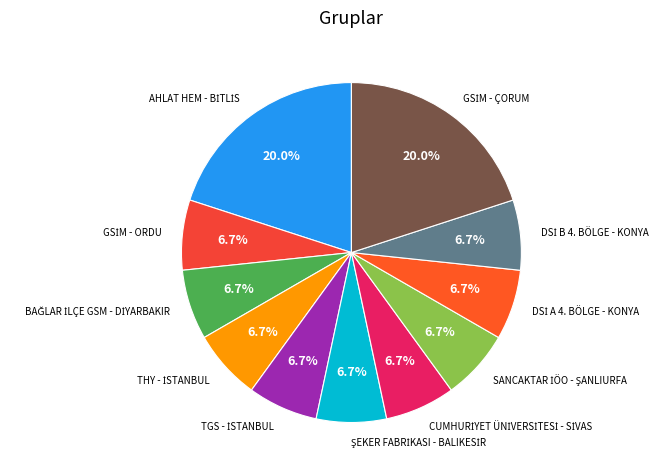

Does any single category account for the majority?

No